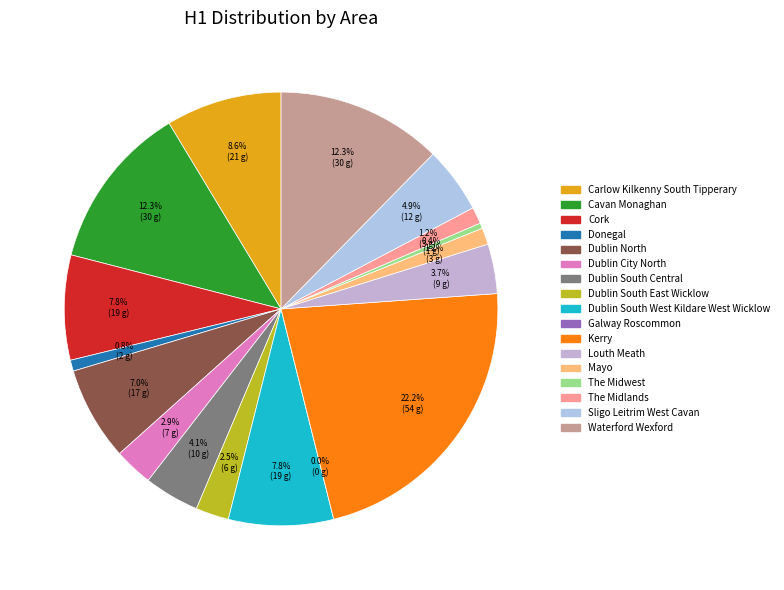

What is the change in value from Dublin South West Kildare West Wicklow to Waterford Wexford?

+11